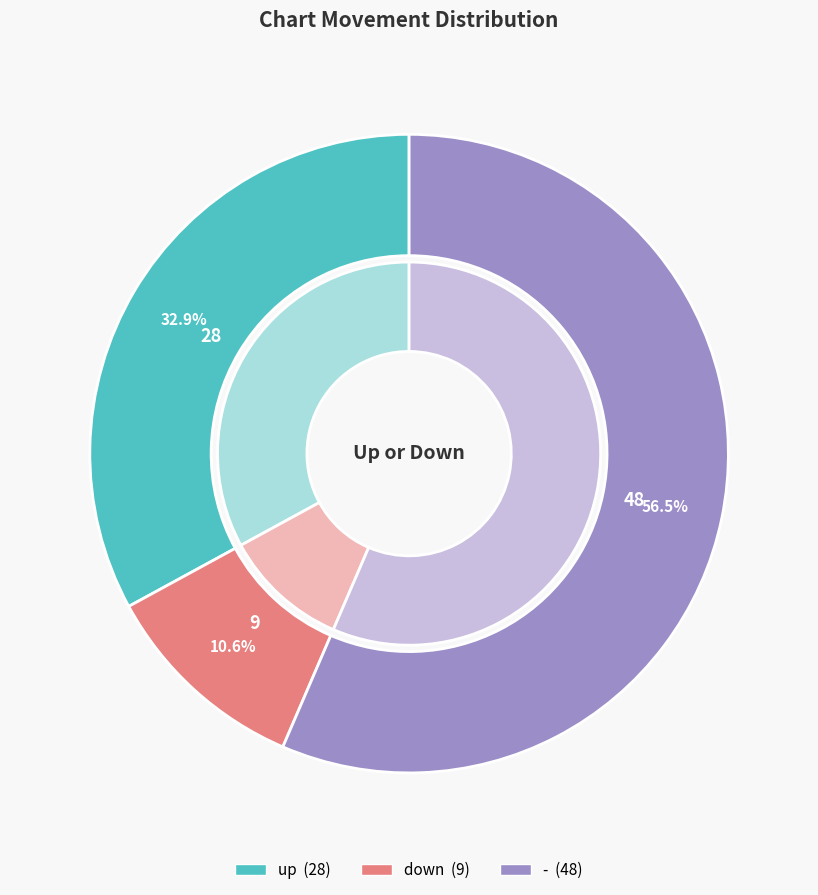

Does down account for over 50% of the chart?

No